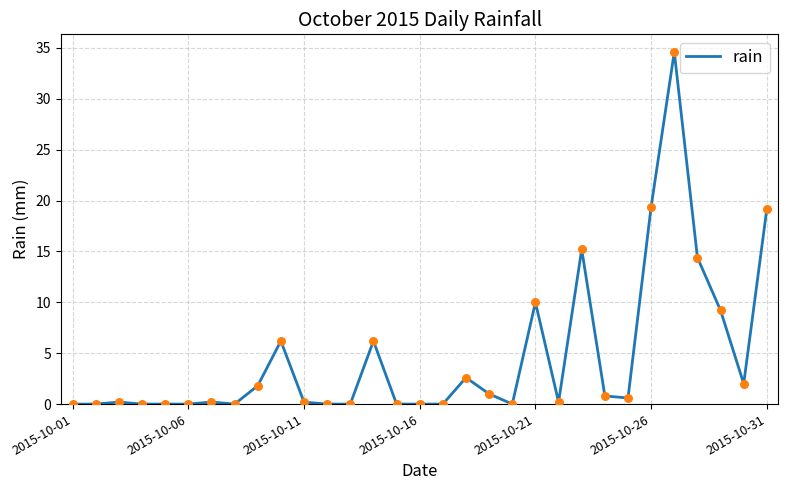

What is the greatest value displayed?

34.6